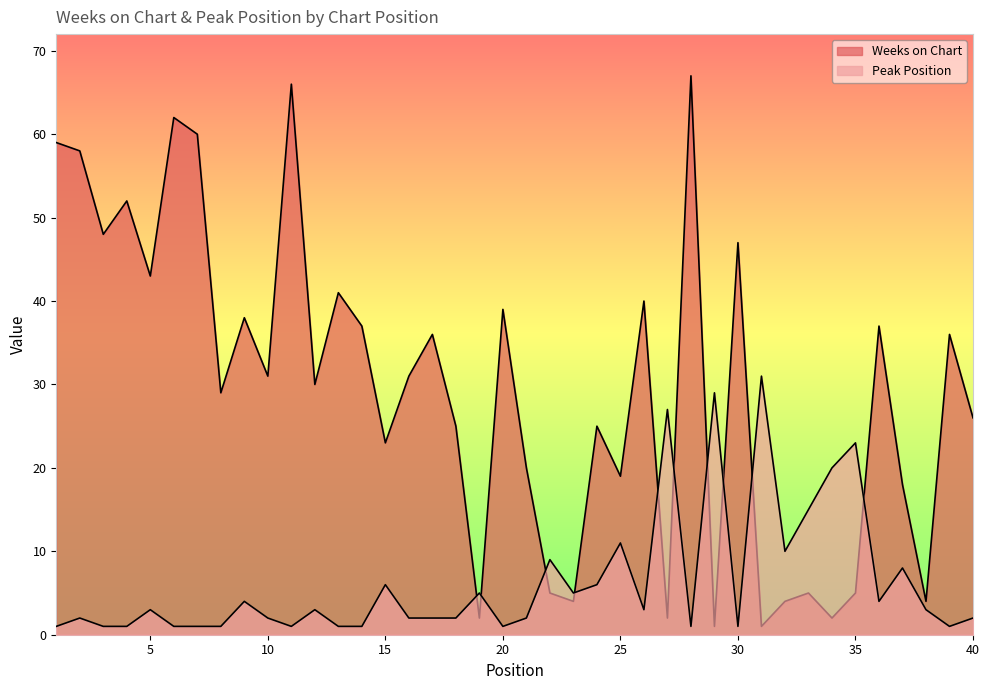

What is the average value of the Weeks on Chart series?

29